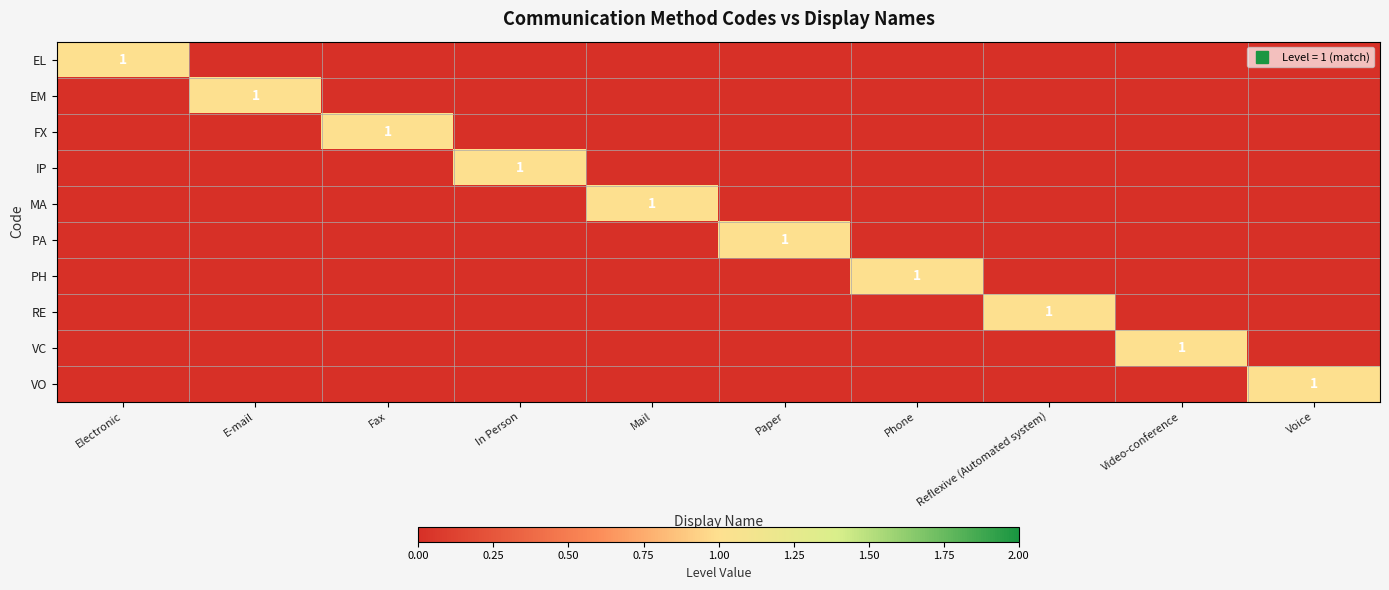

At which category is the sum across all series the highest?

Electronic